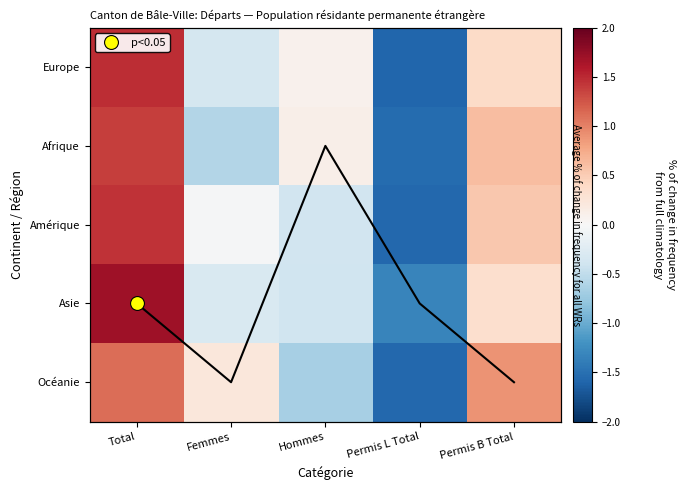

Rank the categories by Afrique value from highest to lowest.

Total, Permis B Total, Hommes, Femmes, Permis L Total